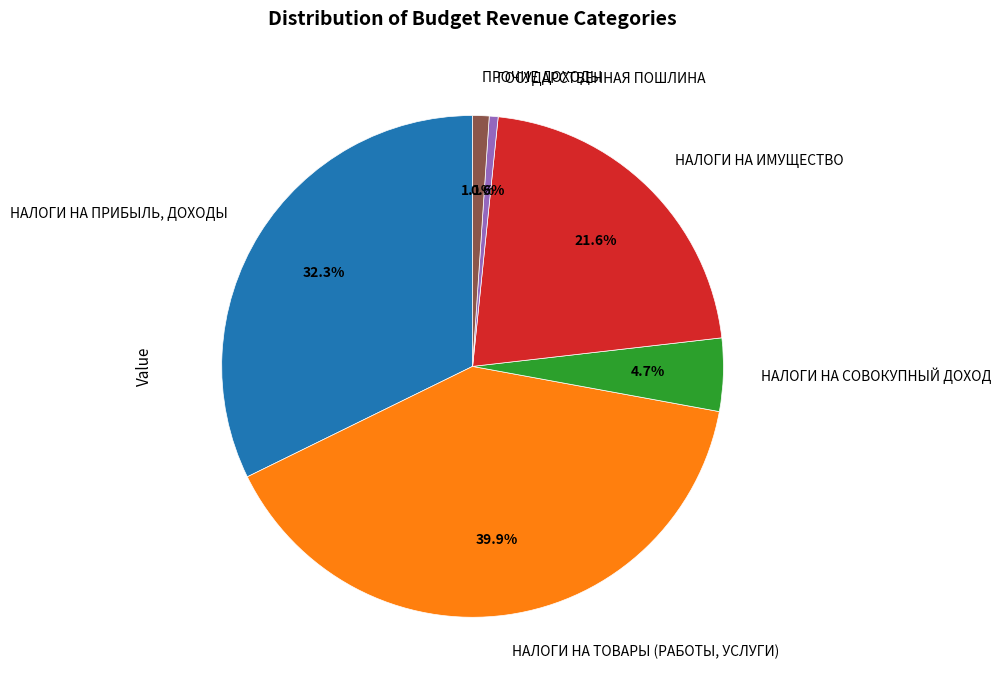

How many segments does this pie chart have?

6